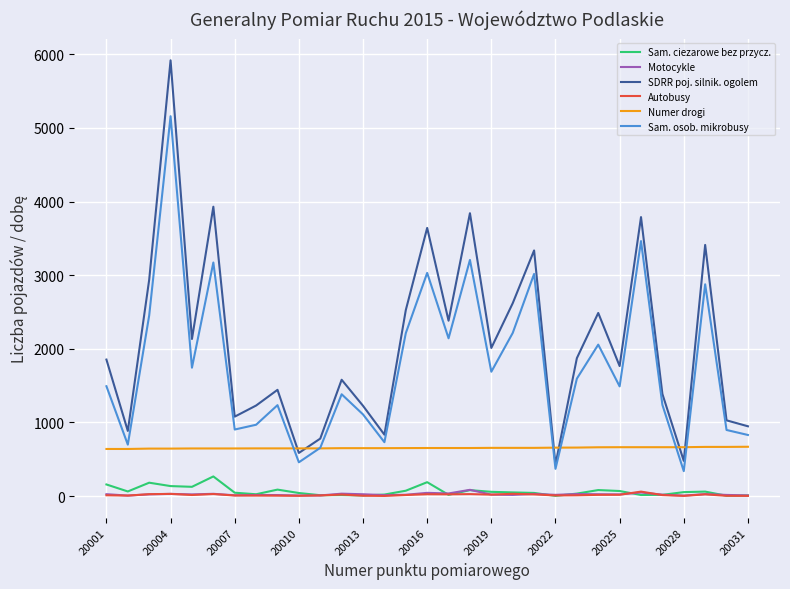

What is the minimum value for Sam. osob. mikrobusy?

339